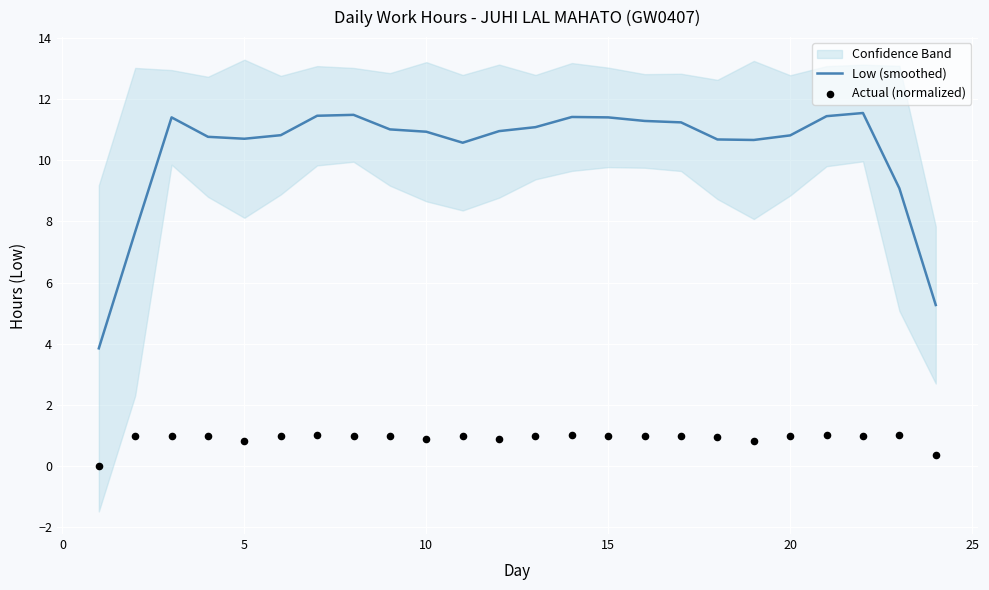

At how many categories does at least one series exceed 11?

11